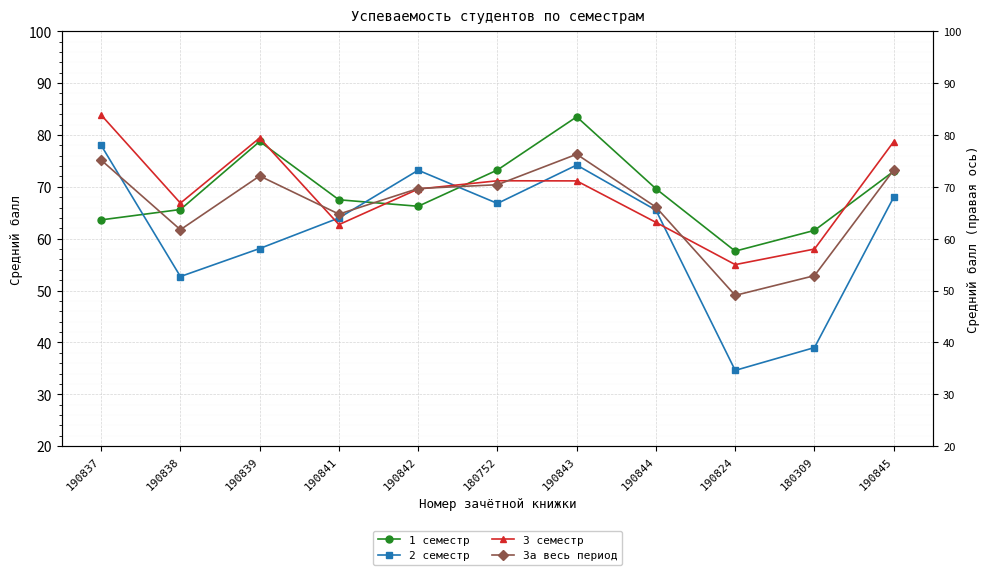

At which category does the chart reach its peak across all series?

190837